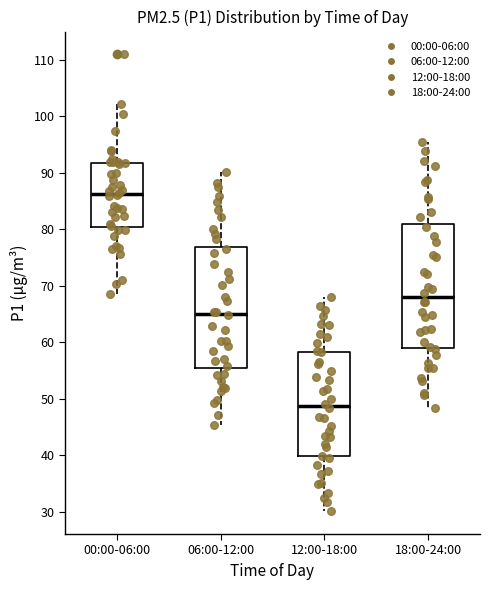

Reading left to right, transcribe this box plot: for each box, give where its median line is, the range the box spans, and where its two whiskers end, as read against the y-axis. The values are not printed on the chart, so give them approximately, as read against the axis.

00:00-06:00: median 86, box 80 to 92, whiskers 69 to 102
06:00-12:00: median 65, box 56 to 77, whiskers 45 to 90
12:00-18:00: median 49, box 40 to 58, whiskers 30 to 68
18:00-24:00: median 68, box 59 to 81, whiskers 48 to 95